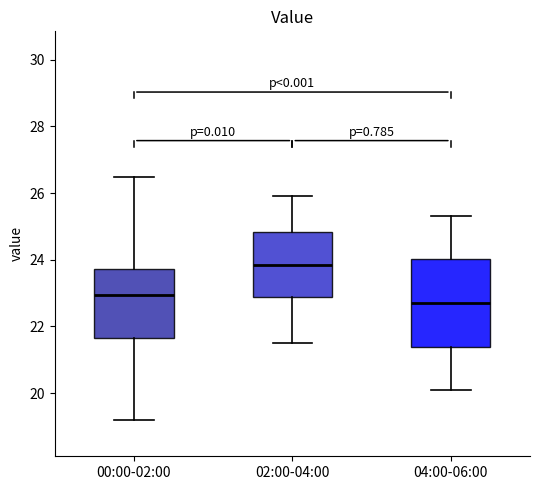

Reading left to right, read every box against the y-axis: the position of its median line, the range the box covers, and the ends of its whiskers. The values are not printed on the chart, so give them approximately, as read against the axis.

00:00-02:00: median 23.0, box 21.6 to 23.8, whiskers 19.2 to 26.4
02:00-04:00: median 23.8, box 22.8 to 24.8, whiskers 21.6 to 26.0
04:00-06:00: median 22.8, box 21.4 to 24.0, whiskers 20.2 to 25.4